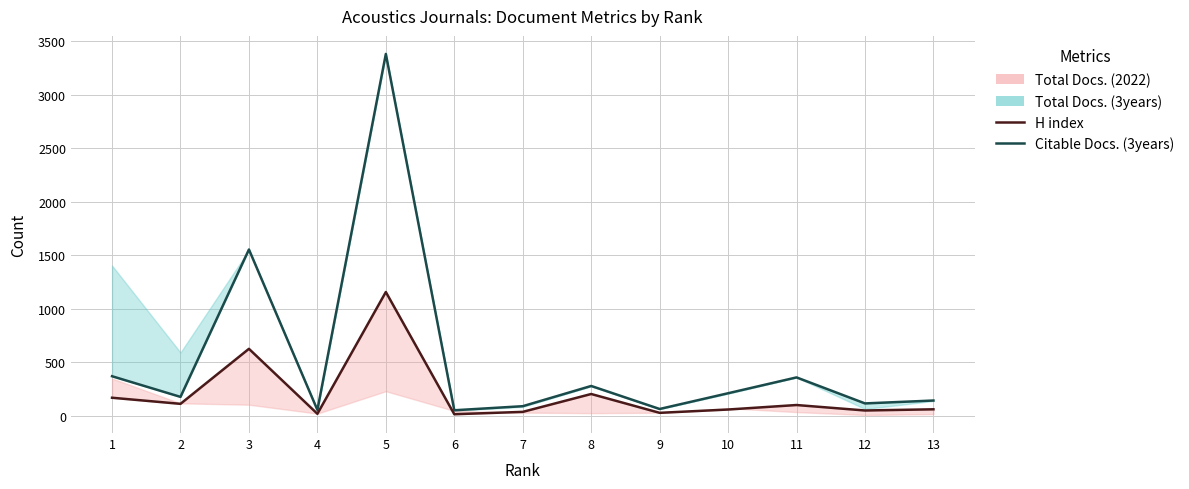

True or false: H index and Citable Docs. (3years) cross at least once.

False